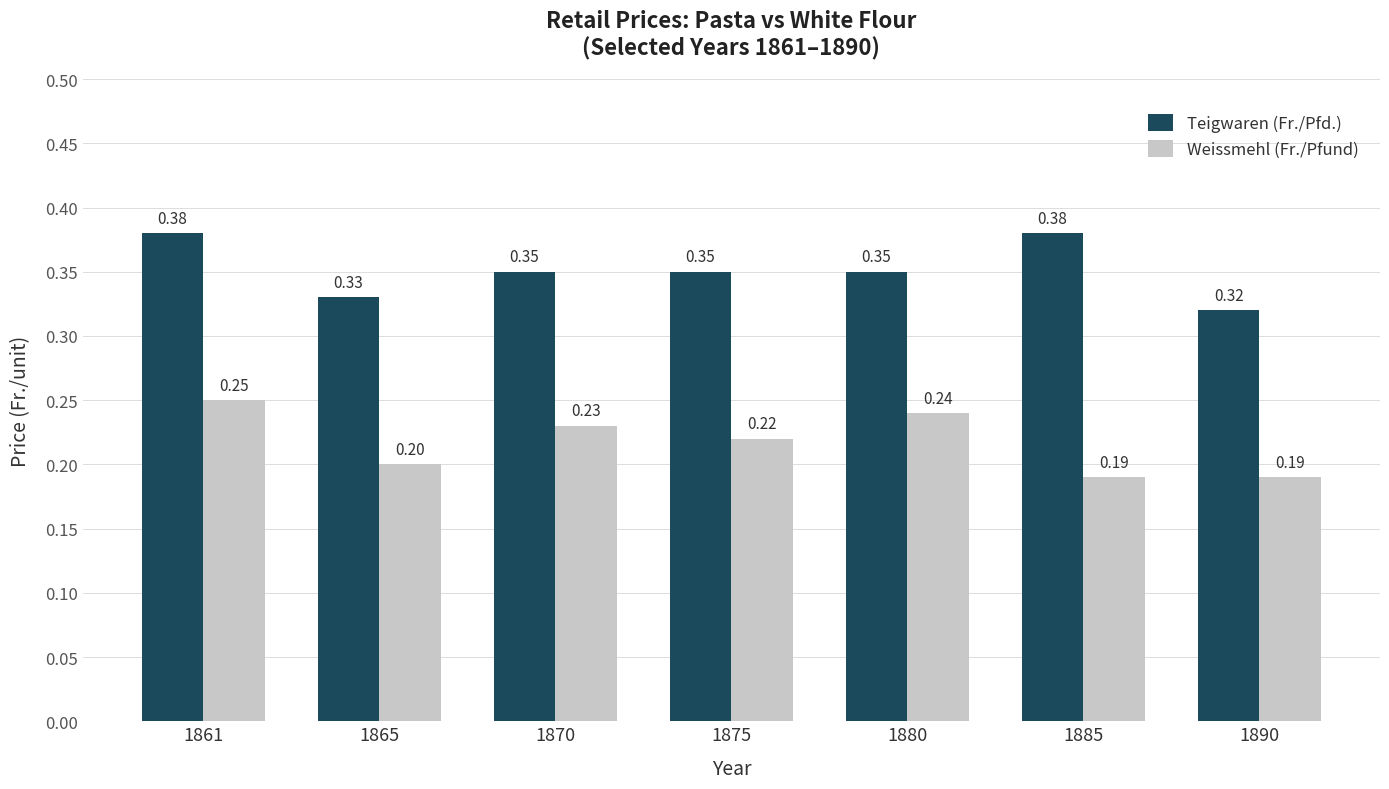

Which series changed the most between 1880 and 1890?

Weissmehl (Fr./Pfund)